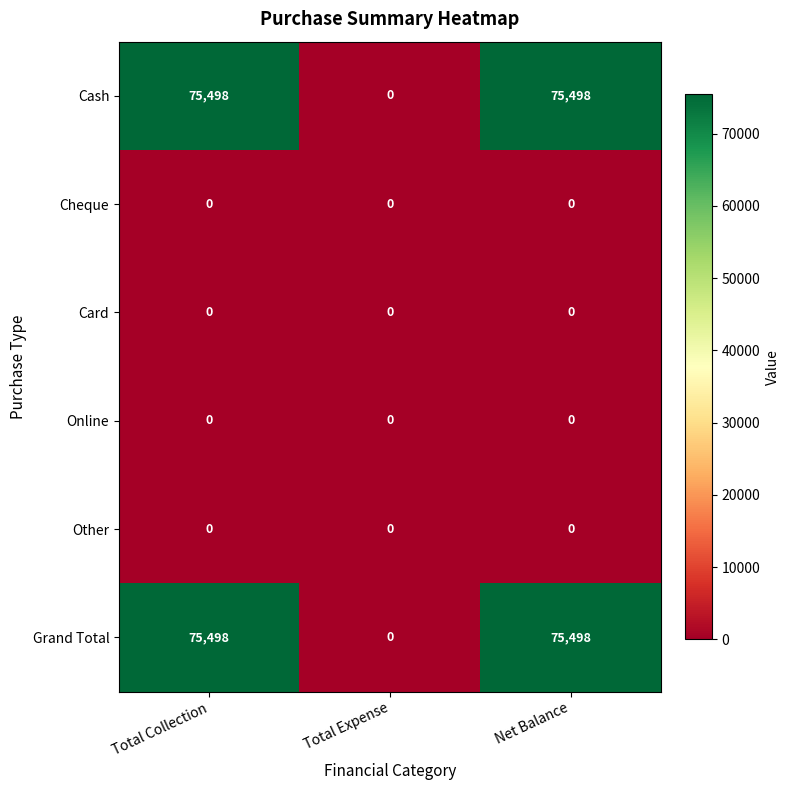

What is the difference between the maximum and minimum values in the Cash series?

75498